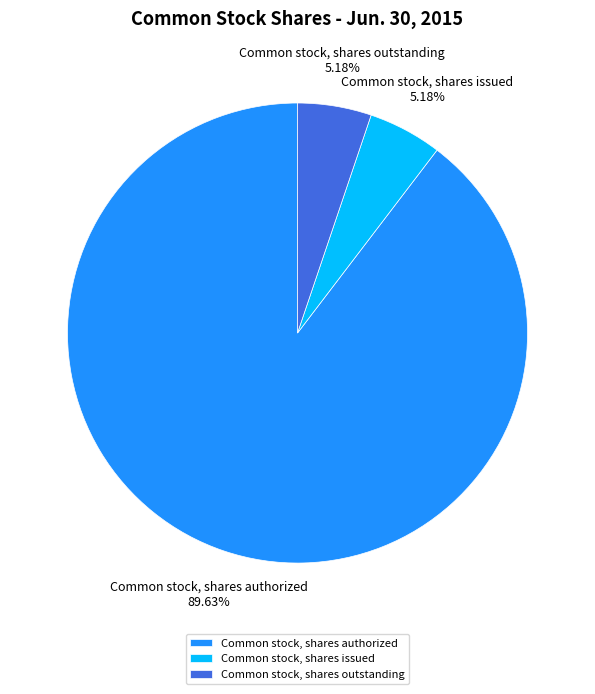

Does Common stock, shares issued account for over 50% of the chart?

No